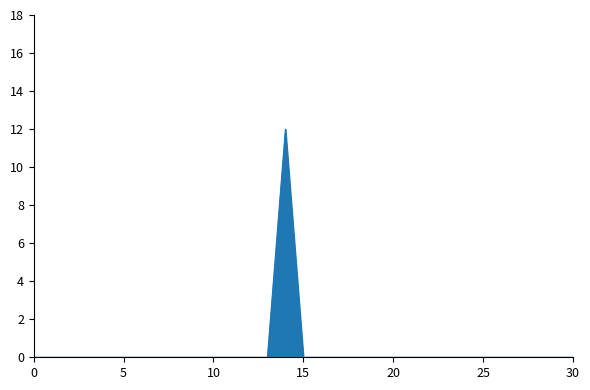

How many lines are shown in the chart?

1